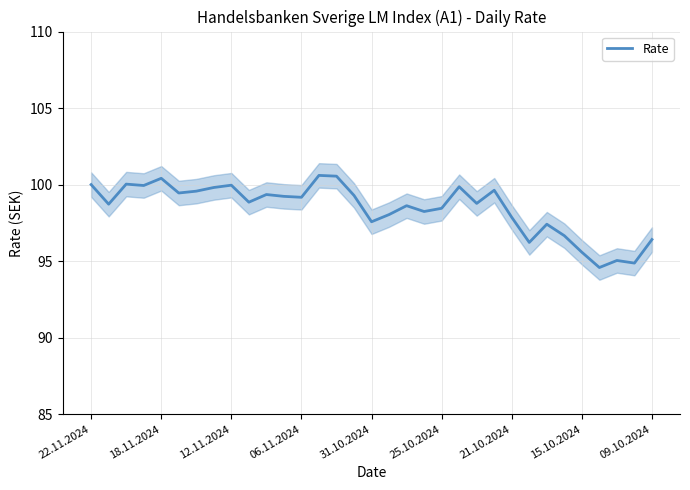

What is the smallest value displayed?

94.6